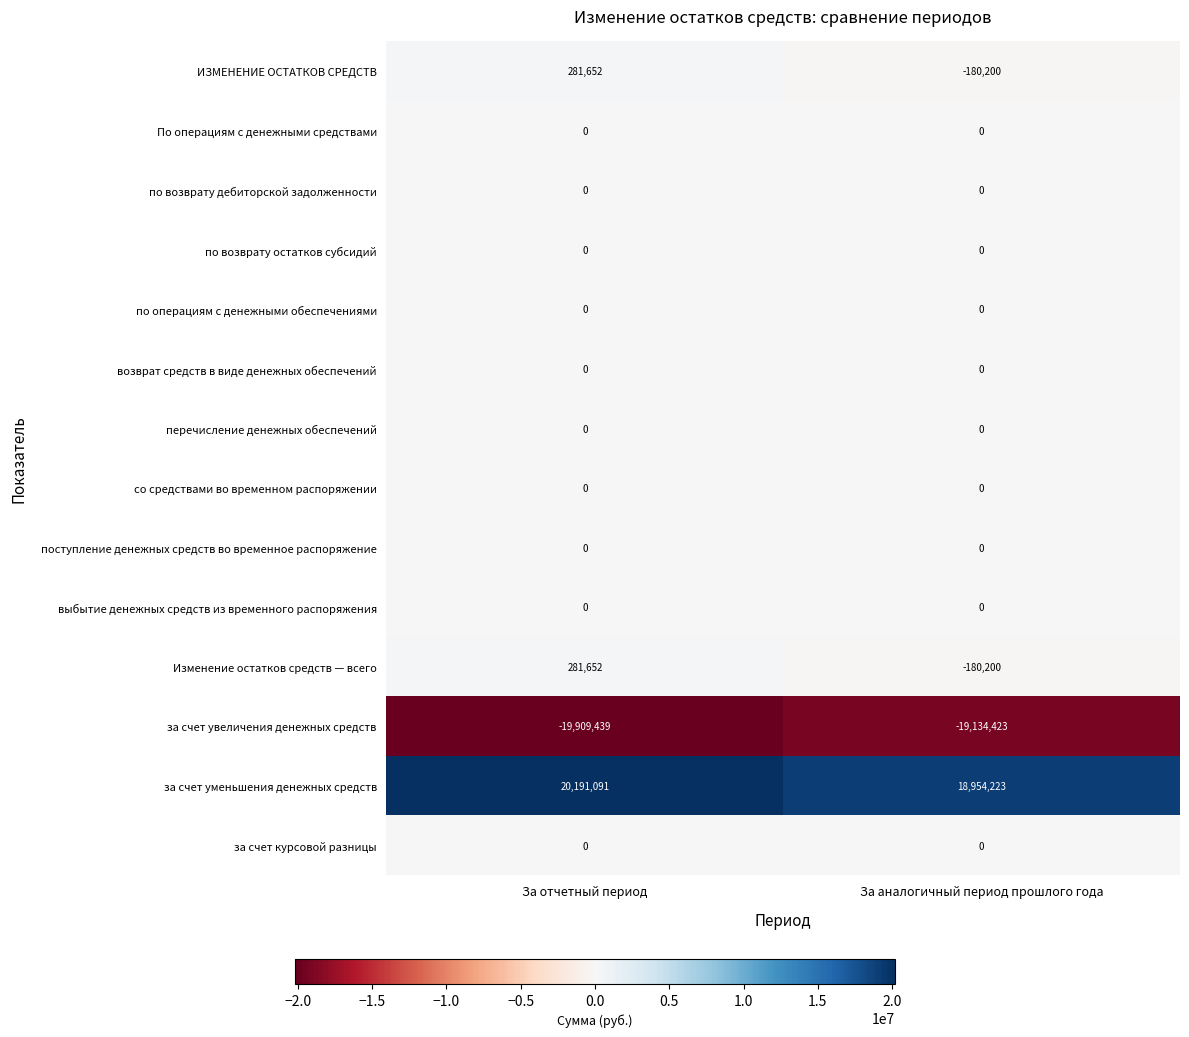

How many data points does each series have?

2